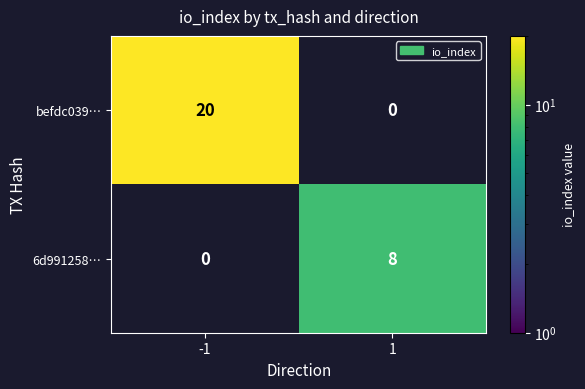

At how many categories does at least one series exceed 19?

1